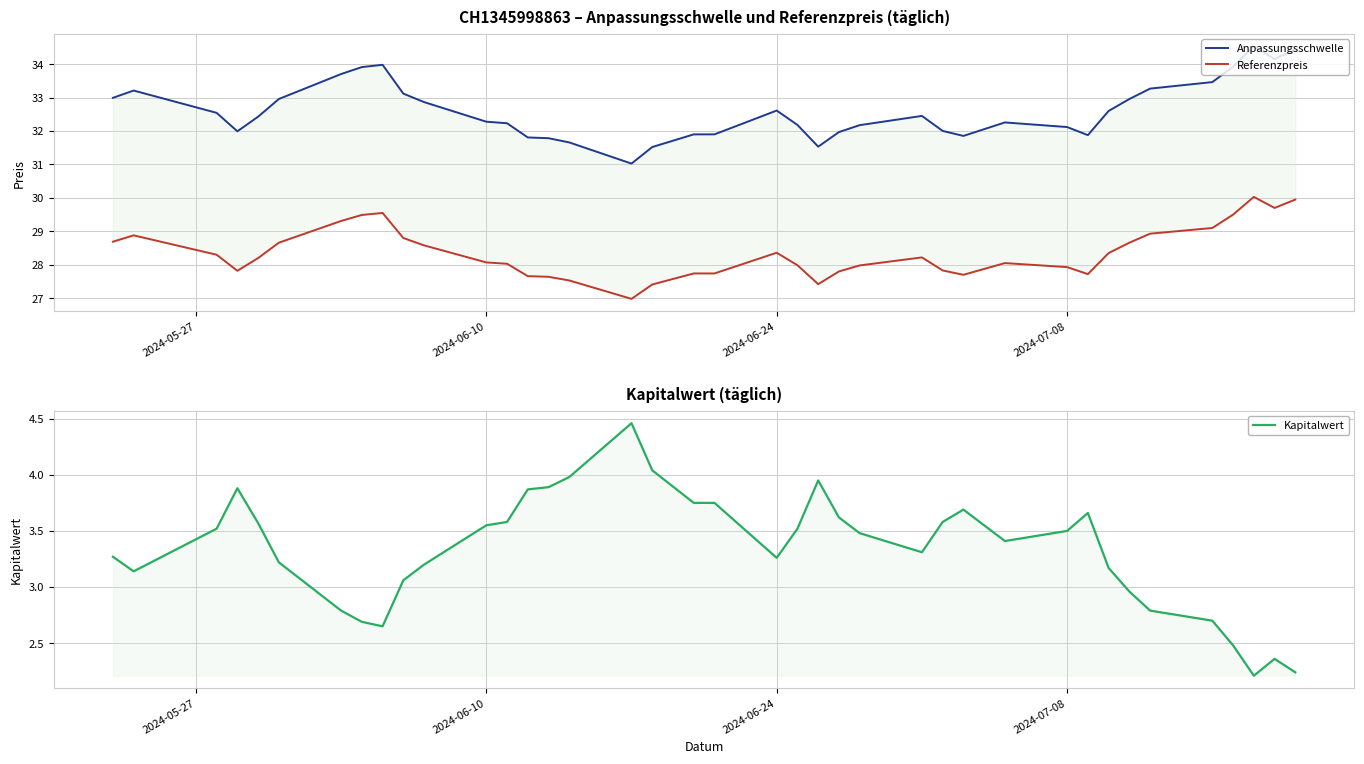

What is the highest value of the Anpassungsschwelle series?

34.5